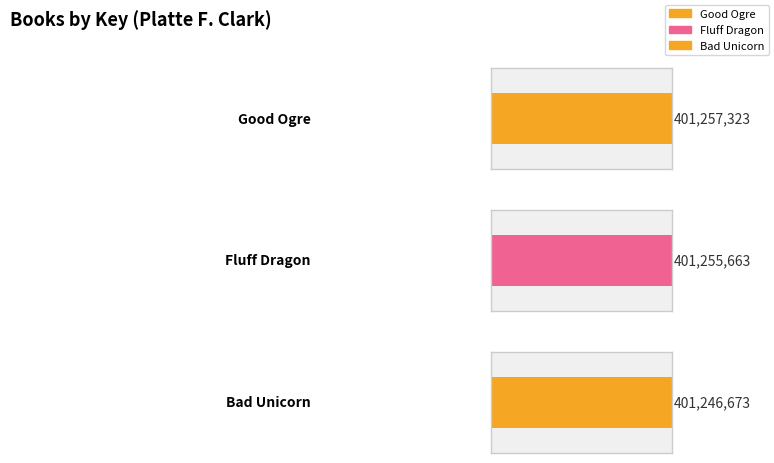

The value at Bad Unicorn is 625452172. True or false?

False